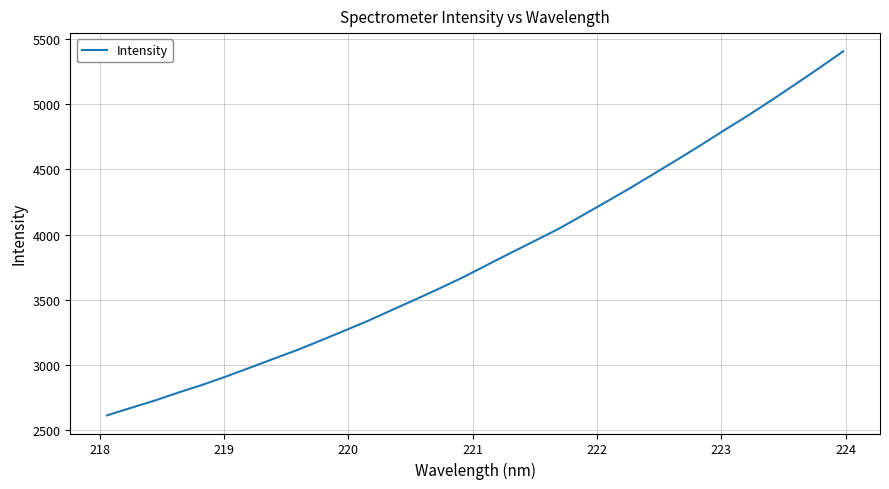

What is the minimum value shown in the chart?

2610.5